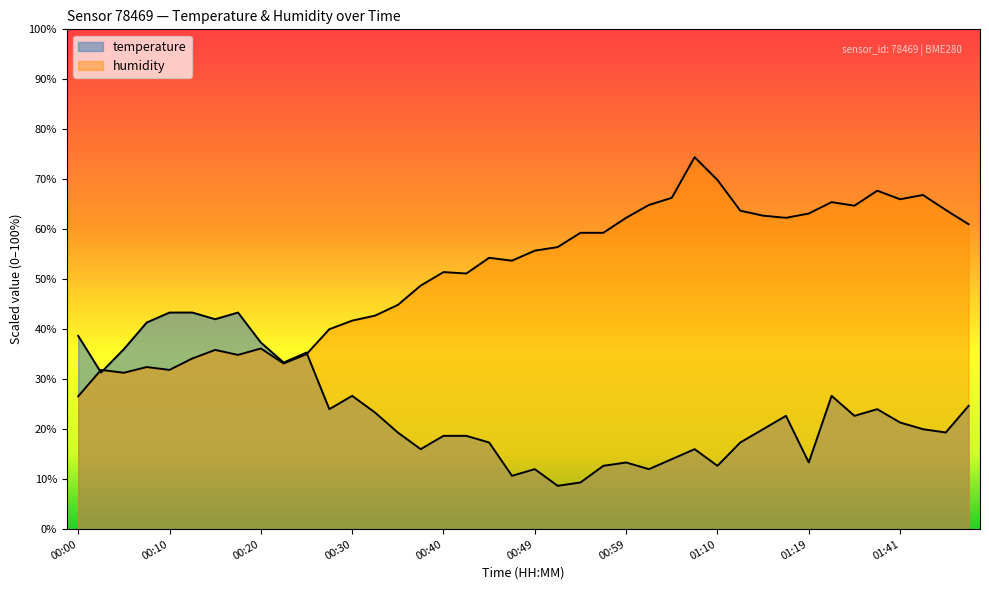

The temperature series shows 64.9 at 00:00. True or false?

False